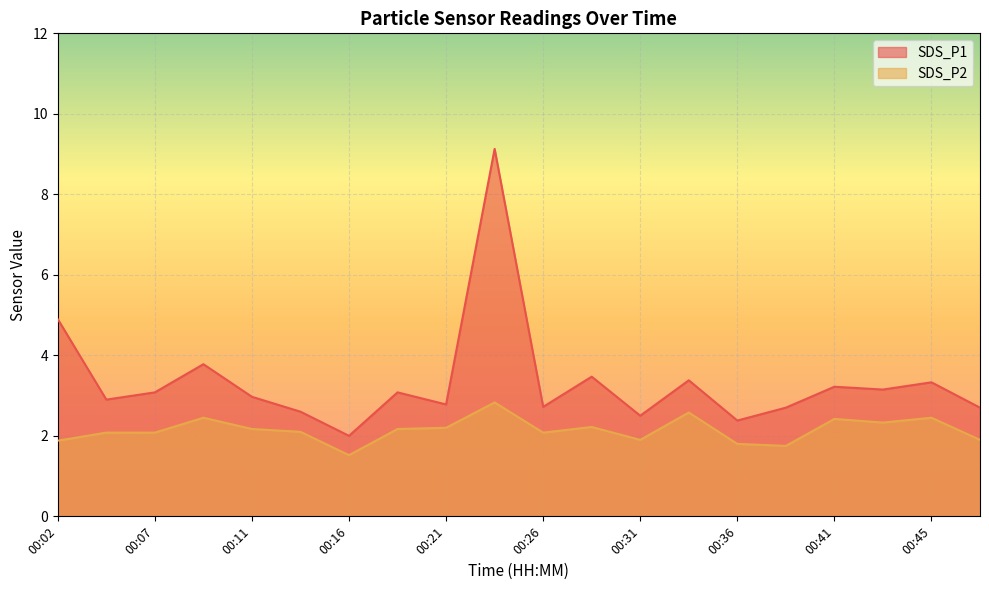

At how many categories does at least one series exceed 6?

1